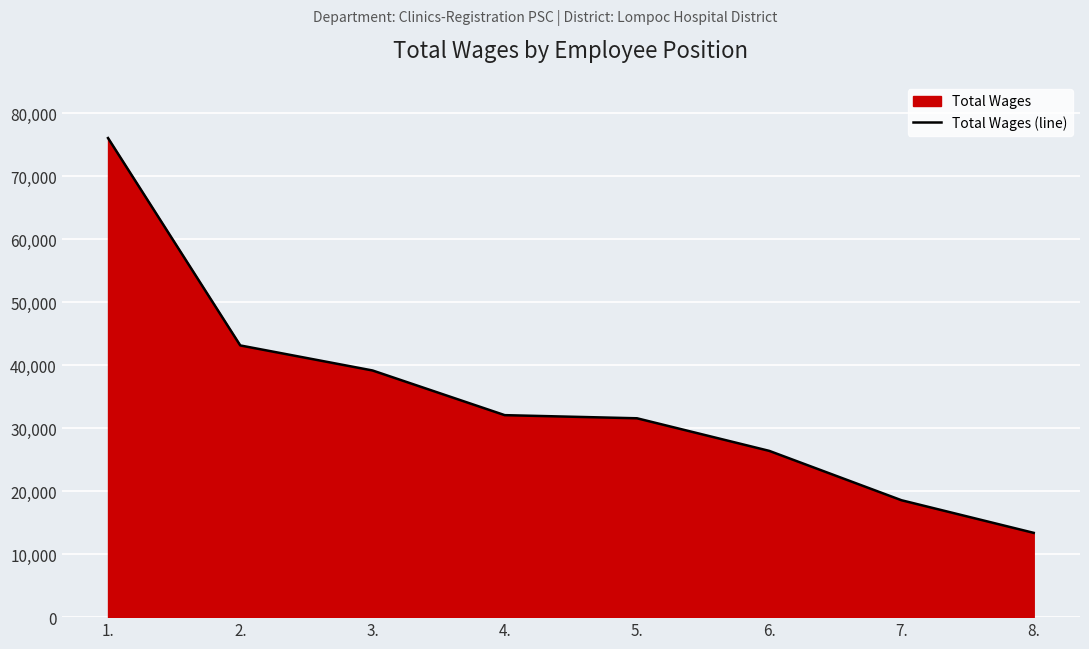

List the labels in order of value, largest first.

1., 2., 3., 4., 5., 6., 7., 8.